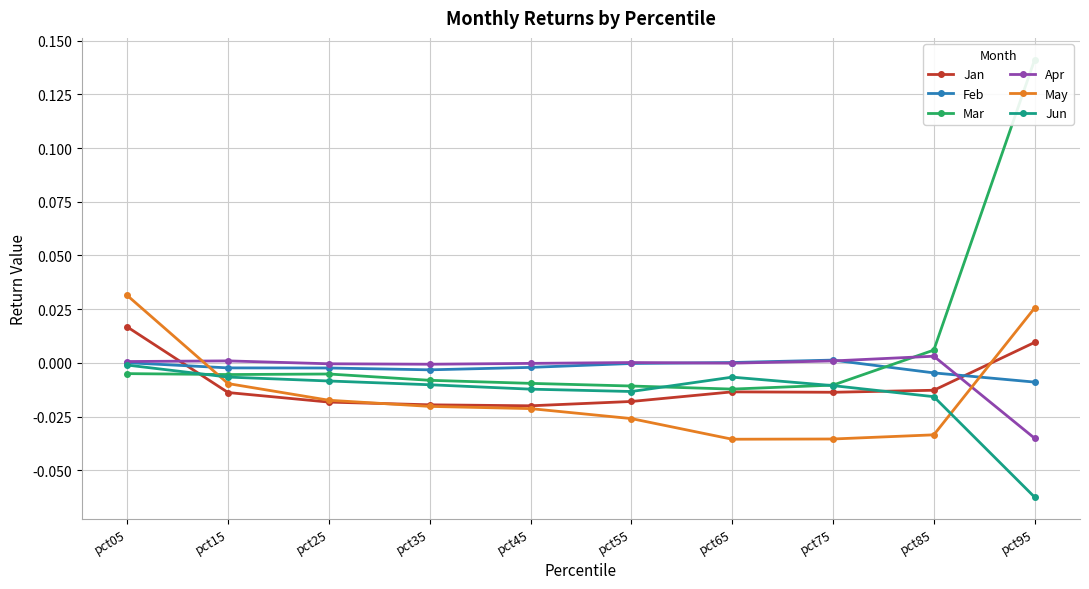

True or false: Jun has more than 2 points higher than both neighbors.

False